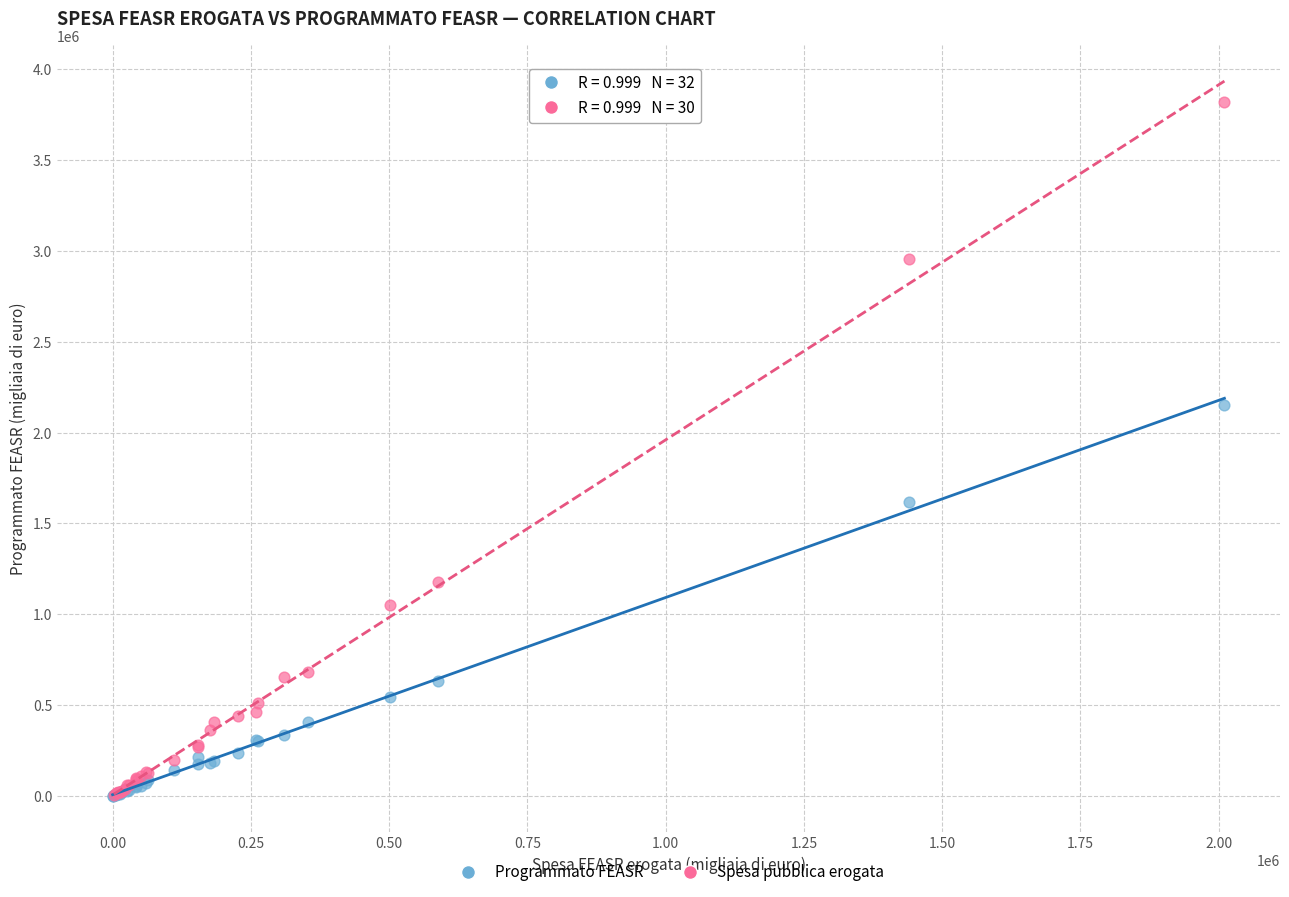

Which series contains the highest Y value?

Spesa pubblica erogata